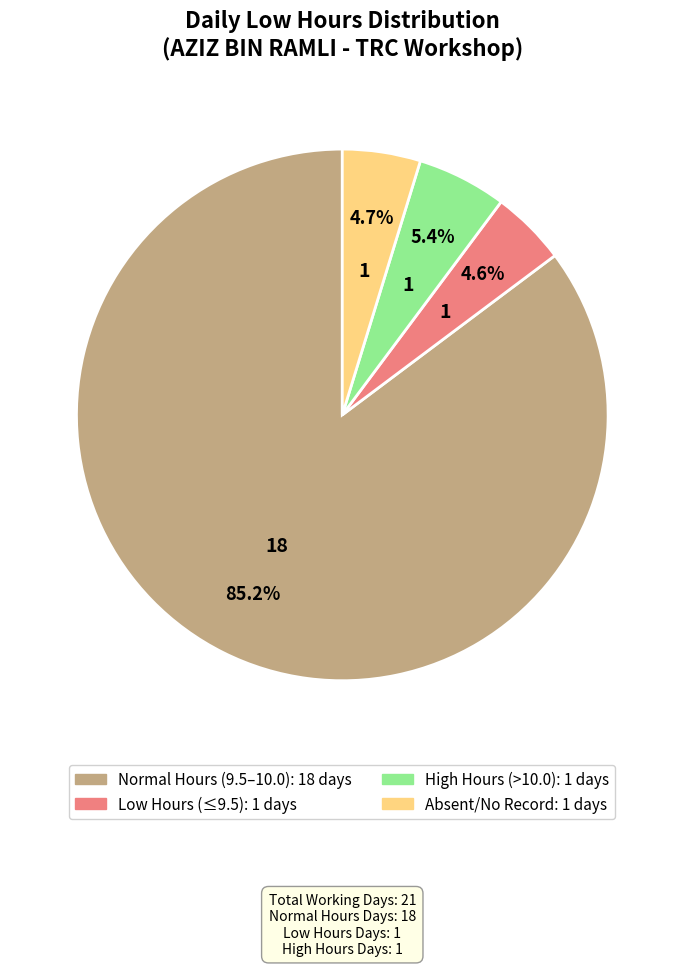

Count the number of slices in the pie.

4